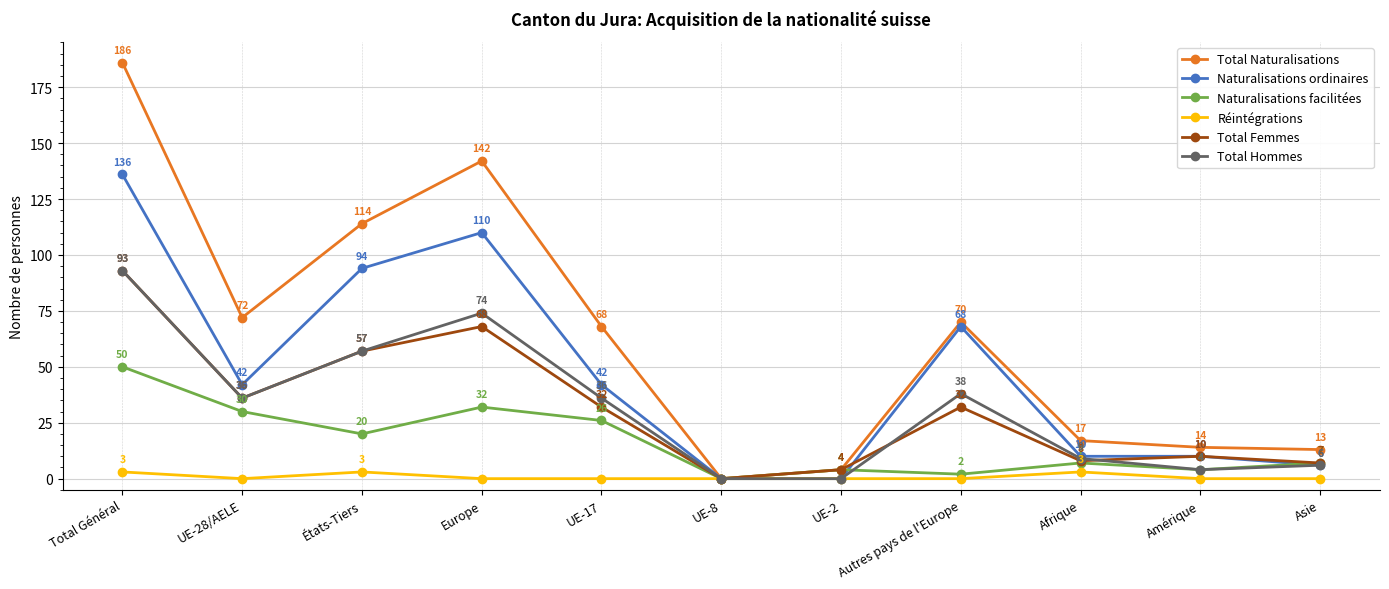

Where is Total Naturalisations nearest to the value 93?

UE-28/AELE